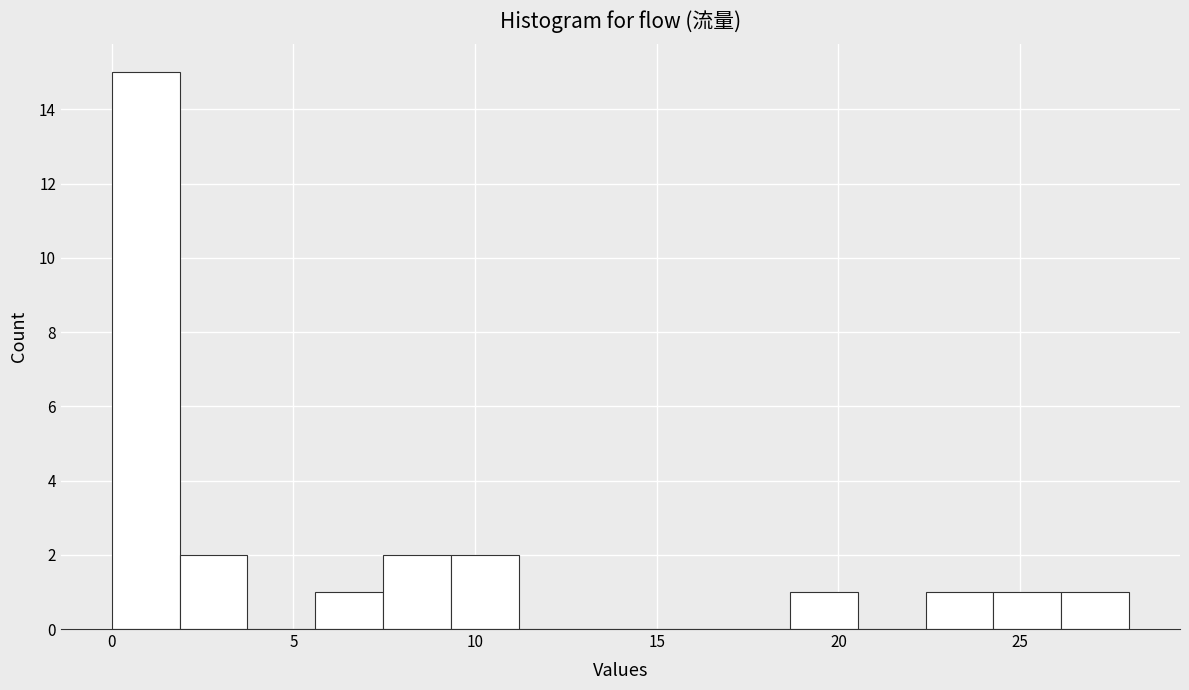

Around what value on the x-axis is the tallest bar? Give the approximate position of its centre, as read against the axis.

1.0